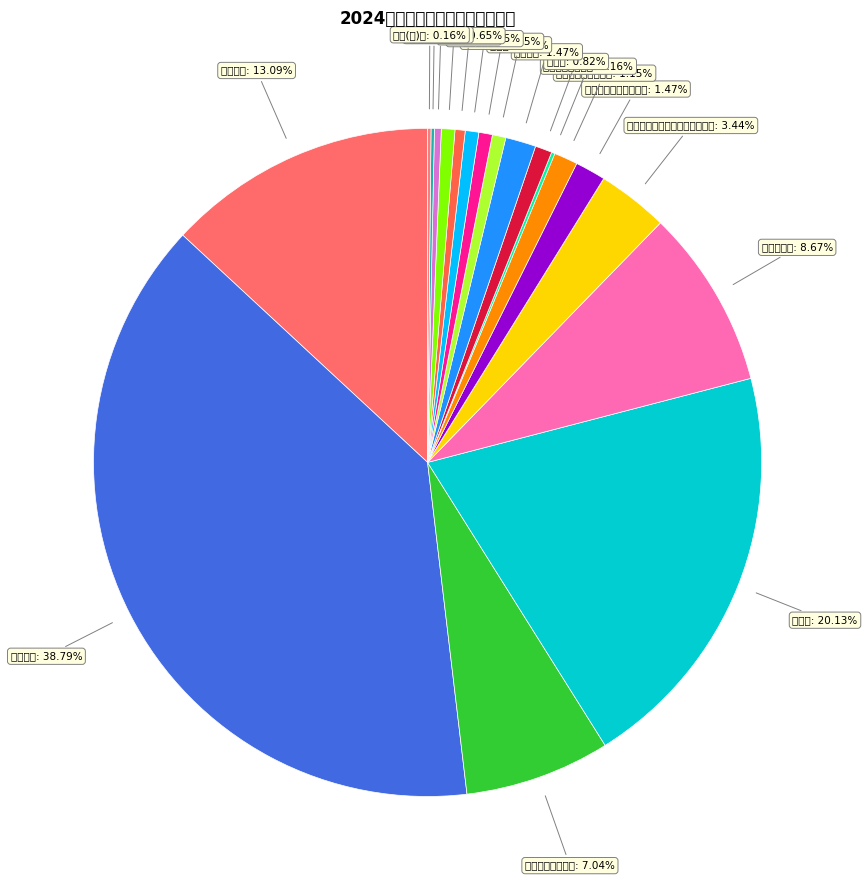

What is the total percentage of 工会经费 and 委托业务费?

2.1%